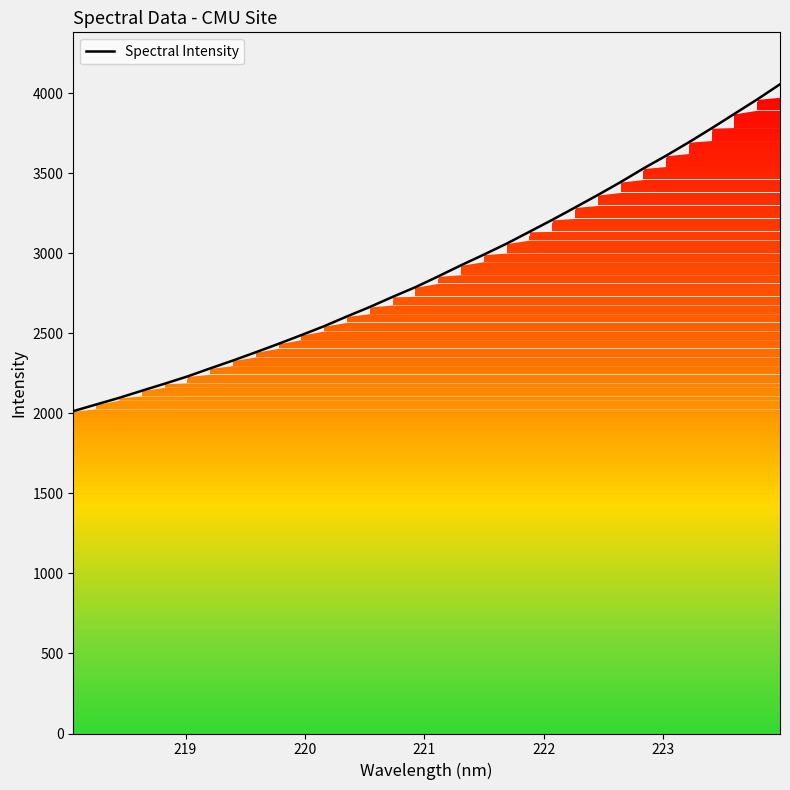

What is the smallest value displayed?

2014.0